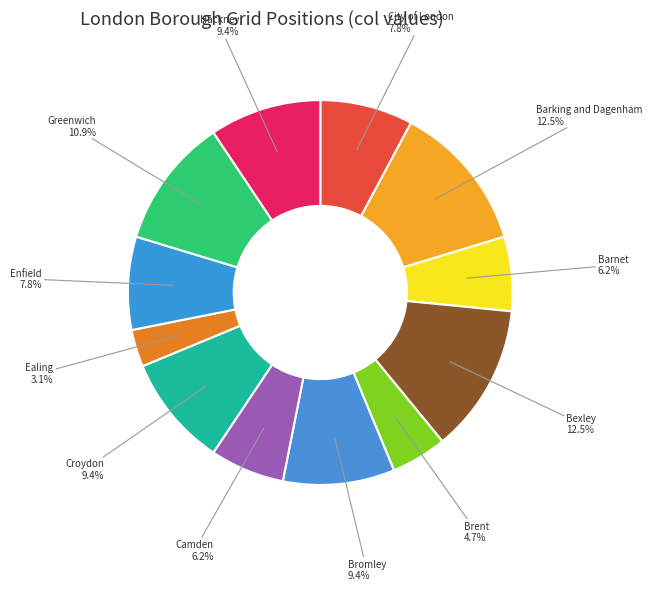

To the nearest percent, what portion does Ealing represent?

3%